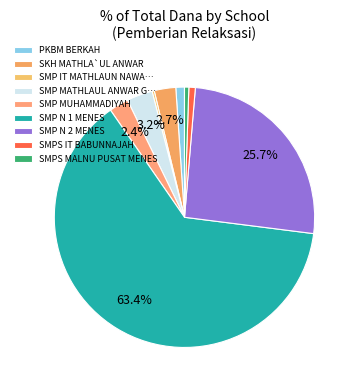

Count the number of slices in the pie.

10